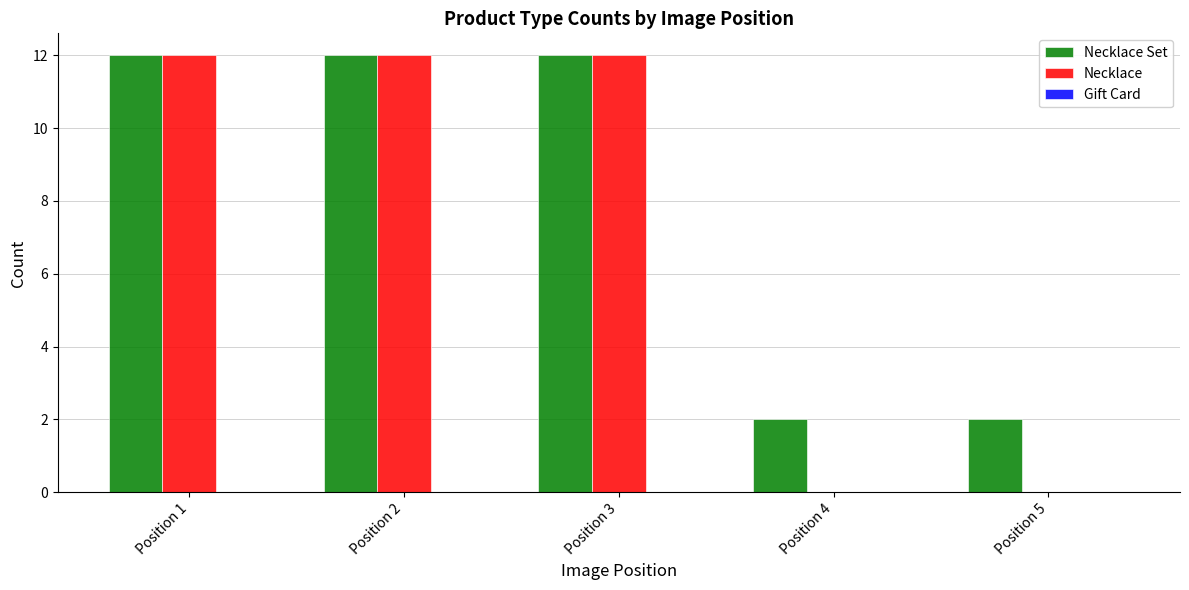

What is the spread (max minus min) of values at Position 2?

0